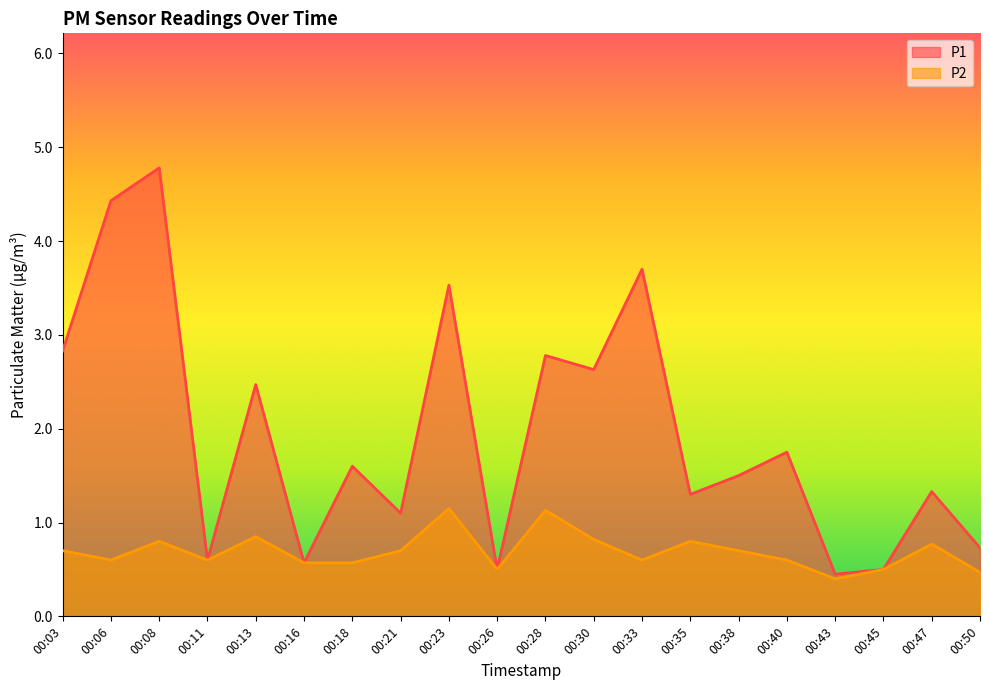

True or false: P1 and P2 cross at least once.

False